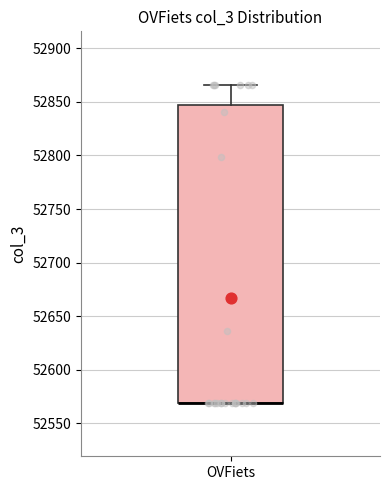

Transcribe this box plot: give where the median line is, the range the box spans, and where the two whiskers end, as read against the y-axis. The values are not printed on the chart, so give them approximately, as read against the axis.

median 52570 (drawn on the box's lower edge), box 52570 to 52845, whiskers 52570 to 52865